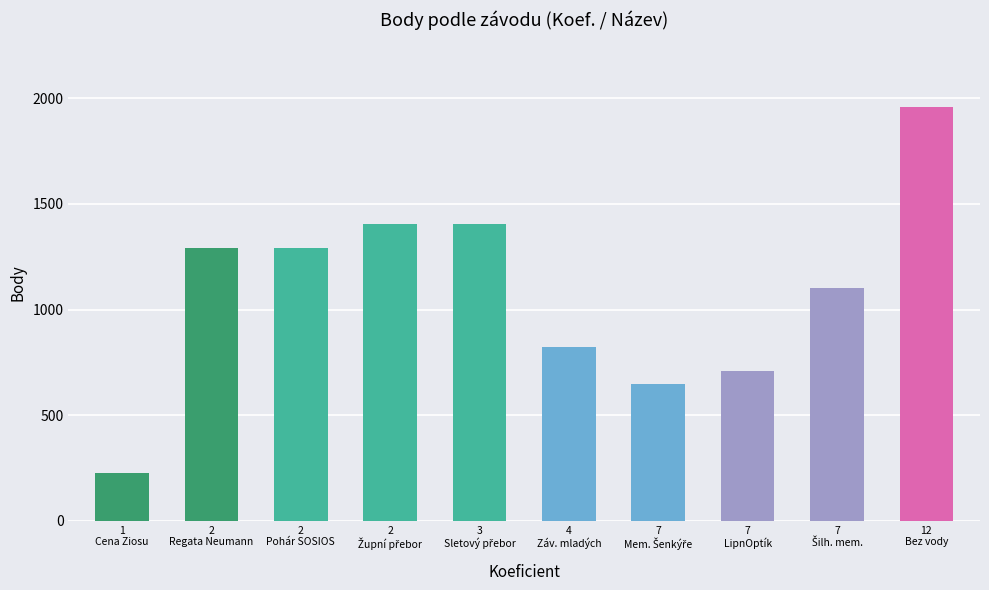

Does the chart contain stacked bars?

No